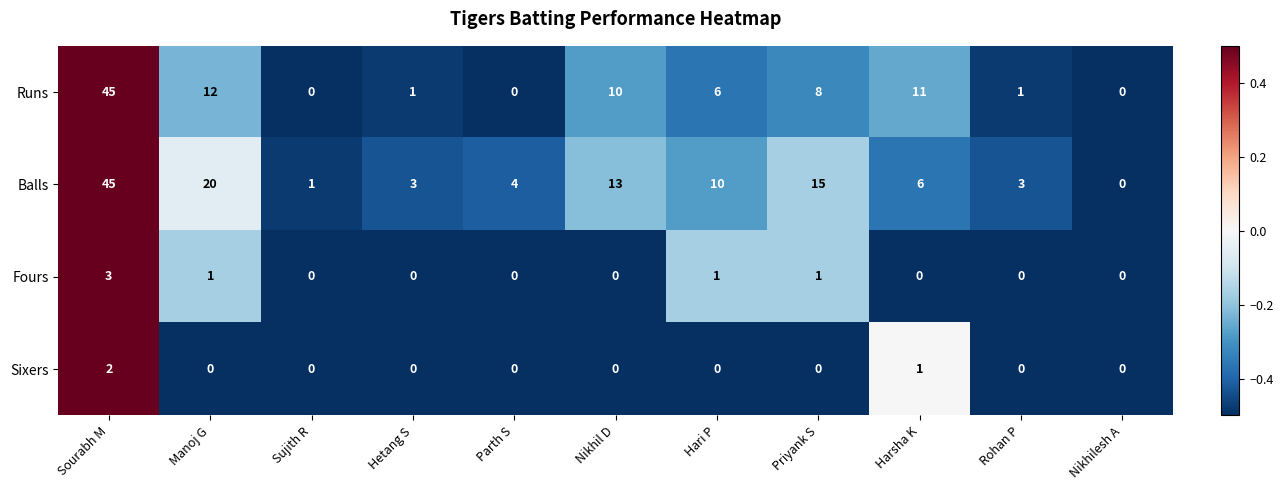

What is the average value of the Runs series?

9